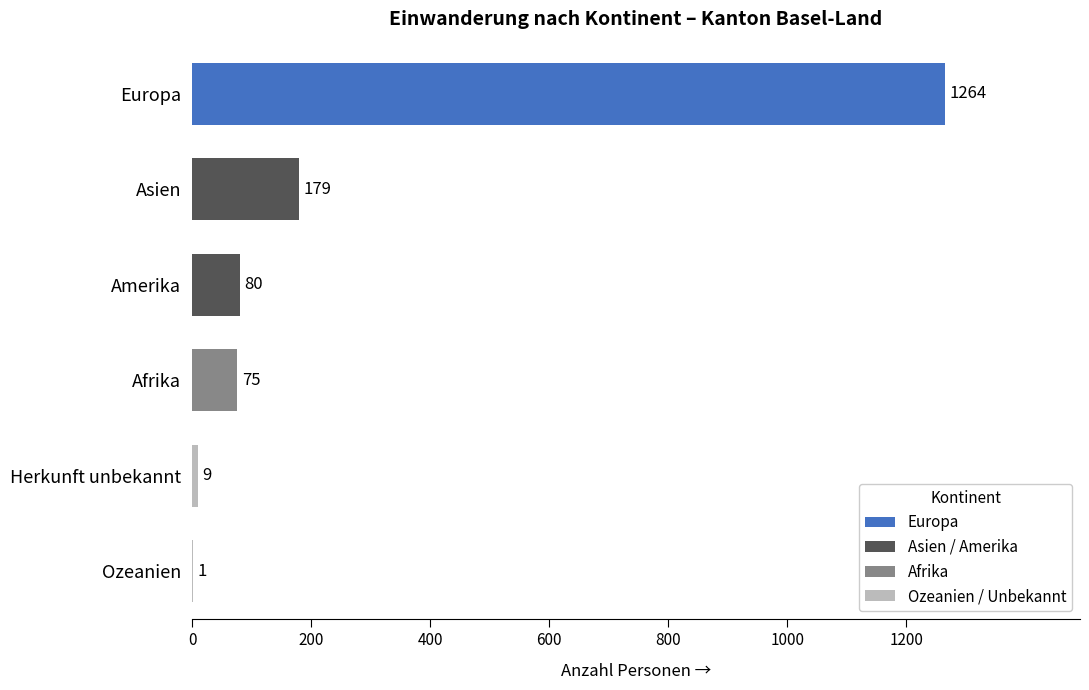

The value at Asien is 38. True or false?

False